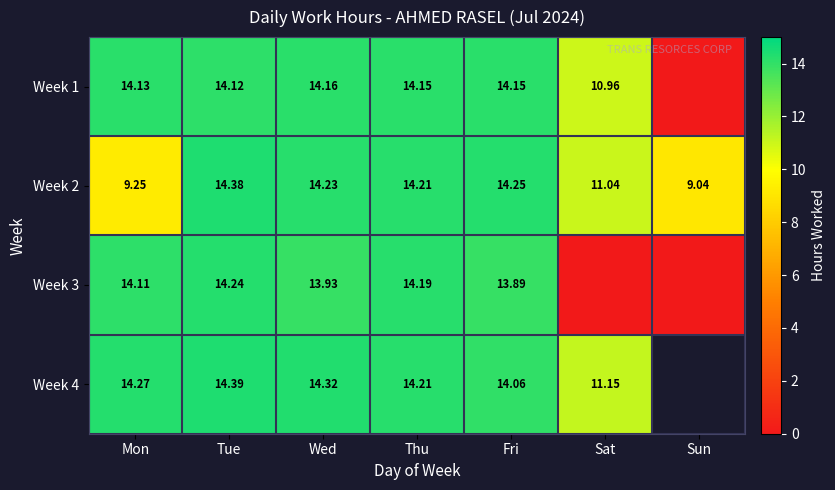

What is the spread (max minus min) of values at Tue?

0.3